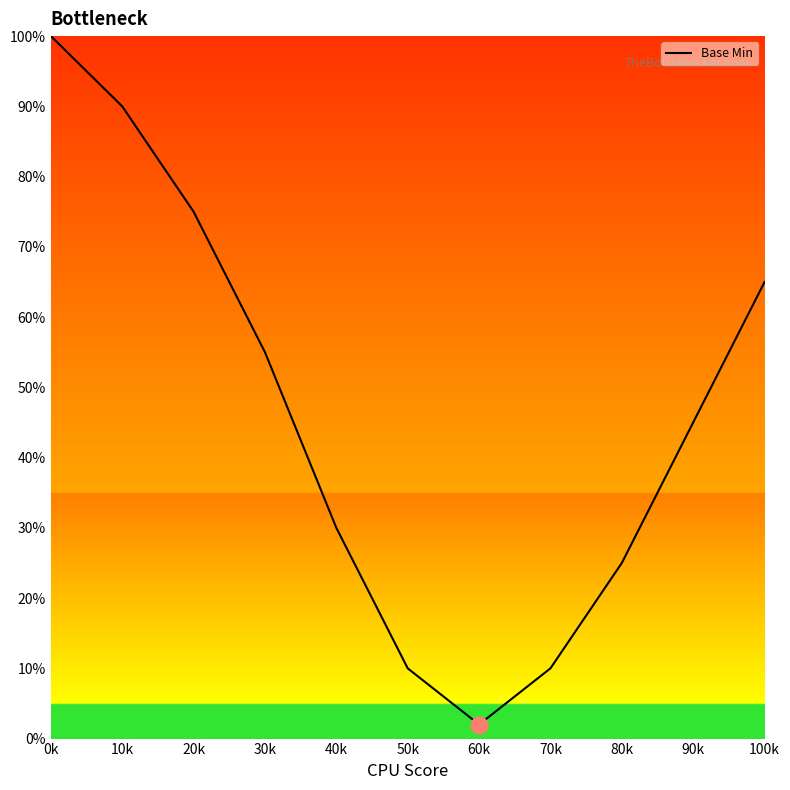

What position from the right is 30k?

8